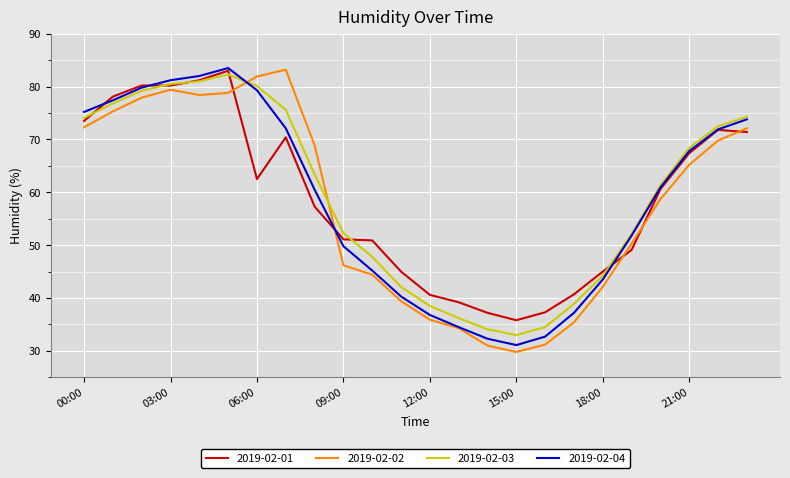

True or false: 2019-02-03 and 2019-02-02 intersect in this chart.

True